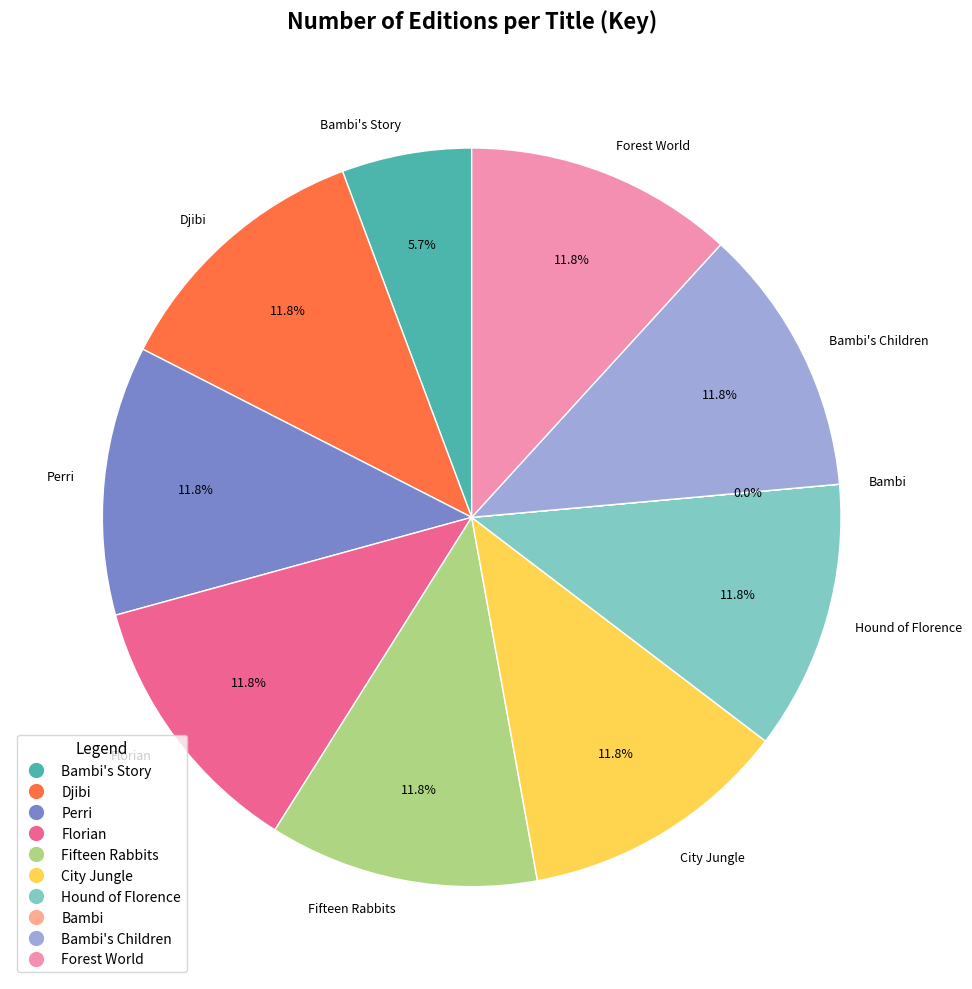

Is there a majority slice in this chart?

No